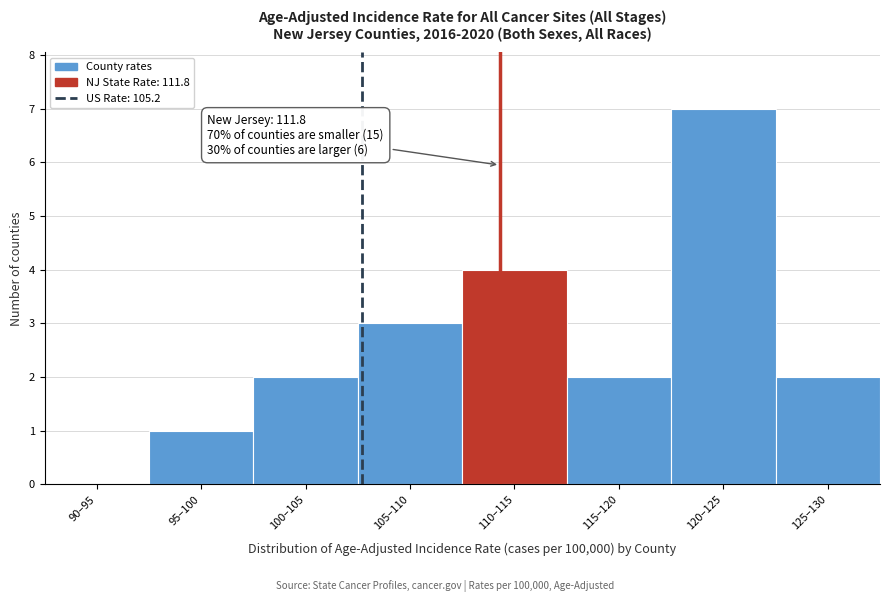

Reading left to right, what are all the values shown in this chart?

90–95=0	95–100=1	100–105=2	105–110=3	110–115=4	115–120=2	120–125=7	125–130=2